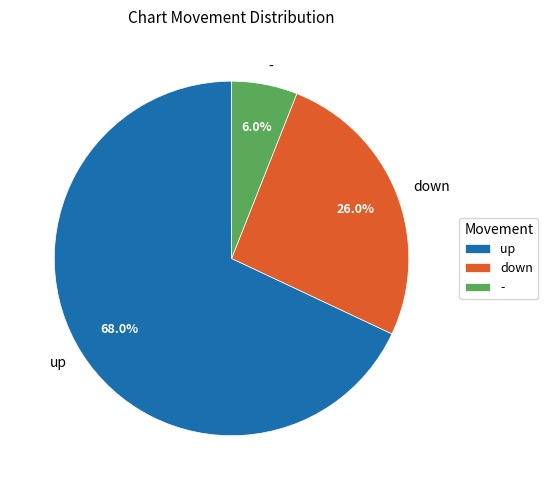

Approximately how many times larger is the value at down compared to up?

0.4